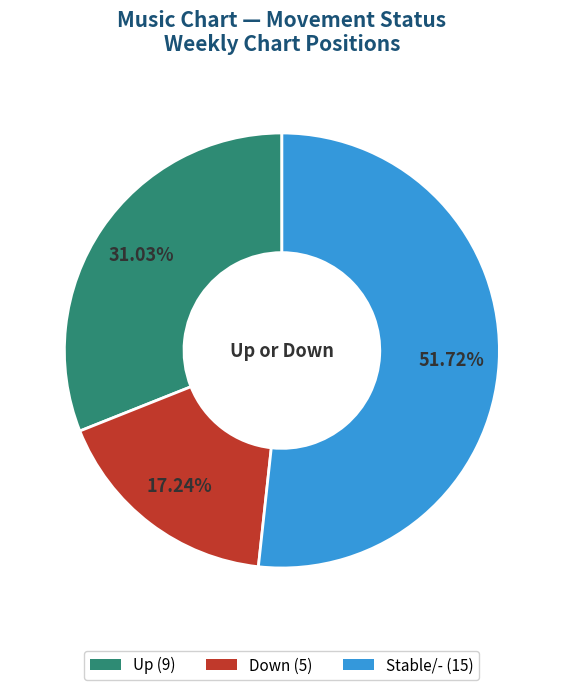

What is the majority slice?

Stable/- (15)